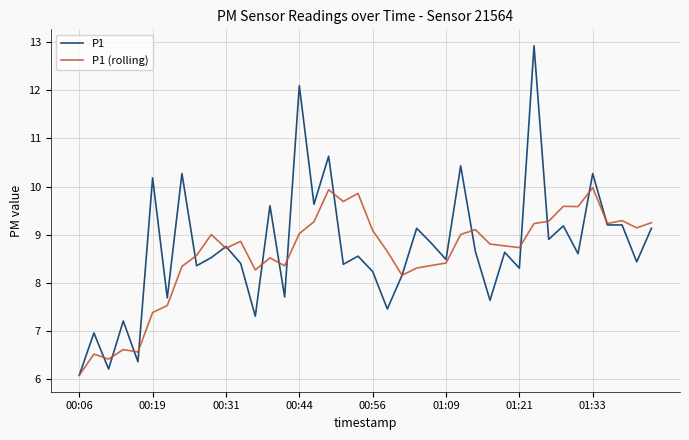

True or false: P1 (rolling) has more than 0 points higher than both neighbors.

True